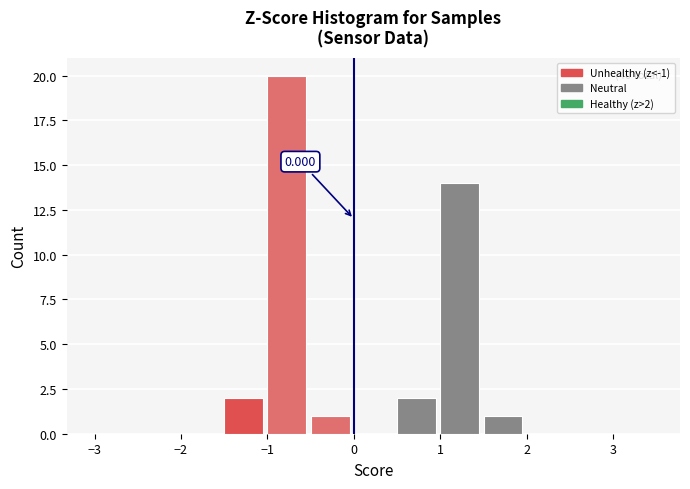

Which range on the x-axis has the tallest bar?

-1.0 to -0.5